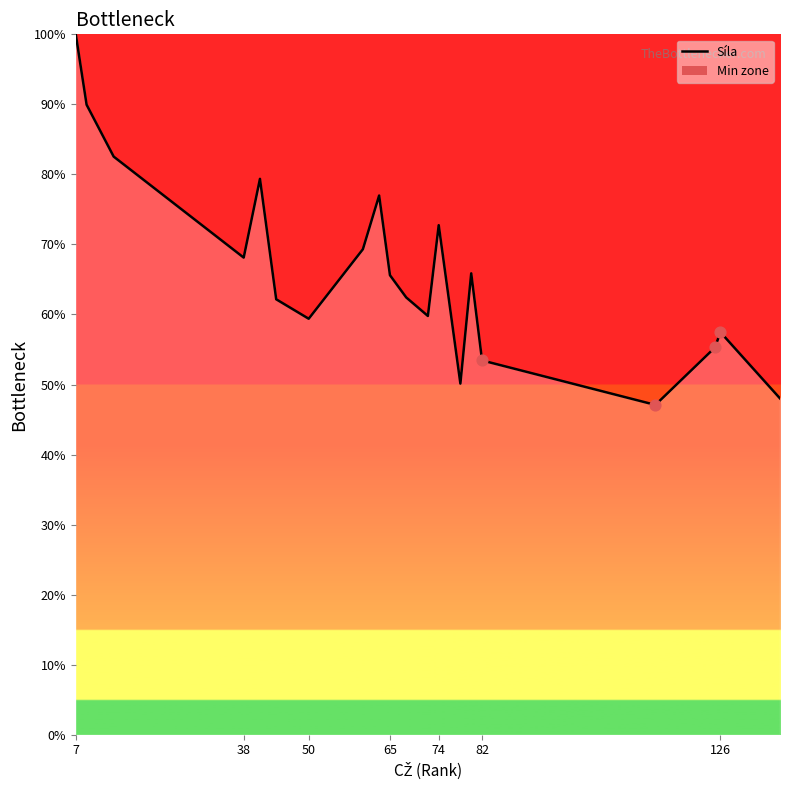

What is the change in value from 38 to 82?

-14.7